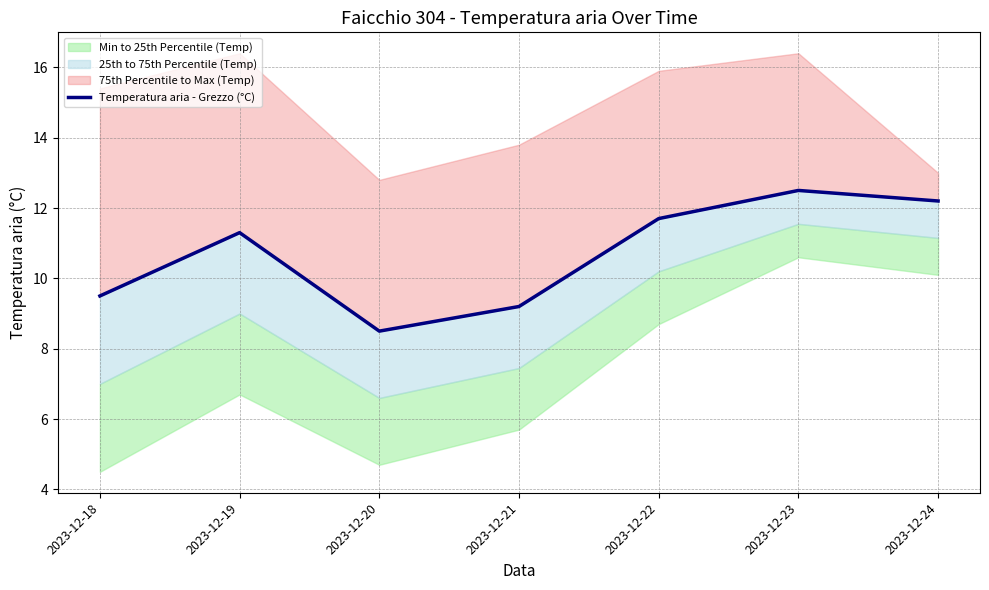

What is the minimum value shown in the chart?

8.5